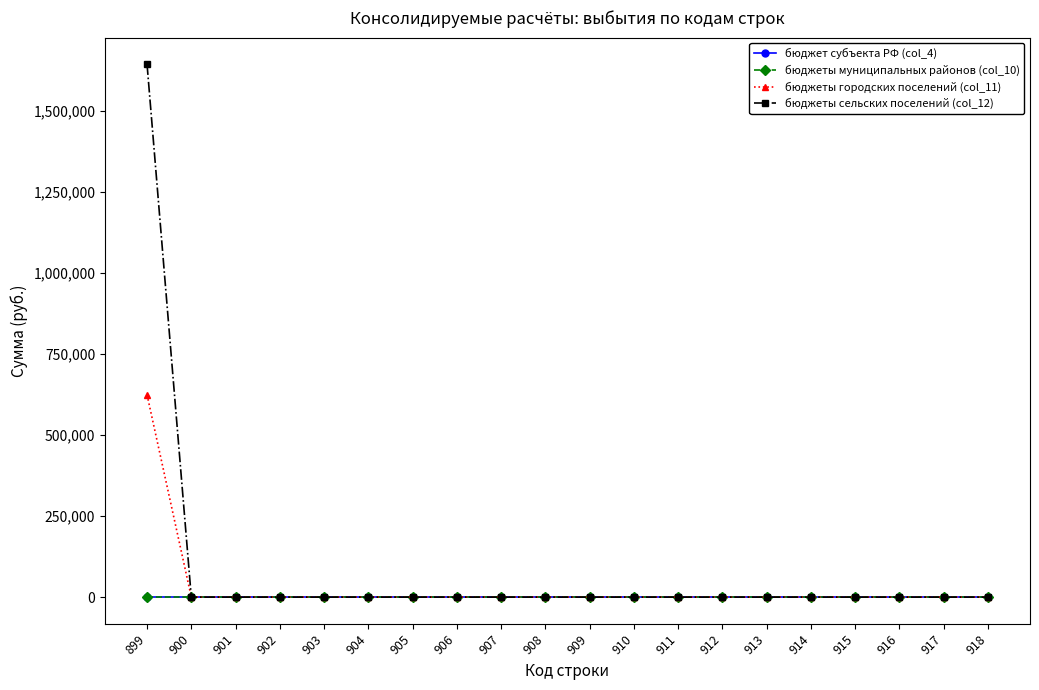

Does the chart have visible grid lines?

No